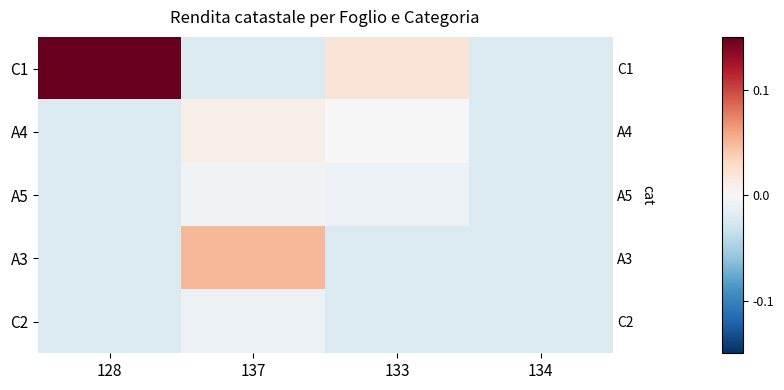

At which category does the chart reach its peak across all series?

128